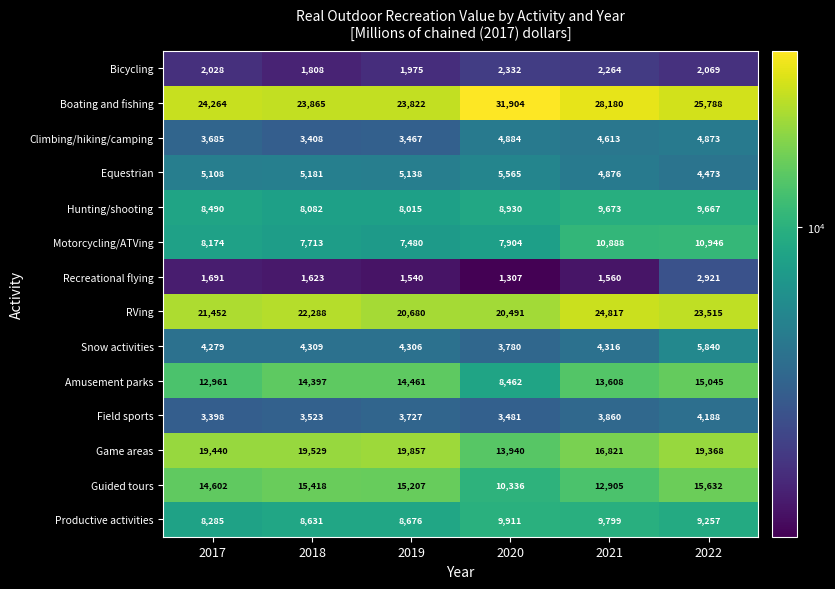

True or false: Climbing/hiking/camping has a value of 5443 at 2019.

False